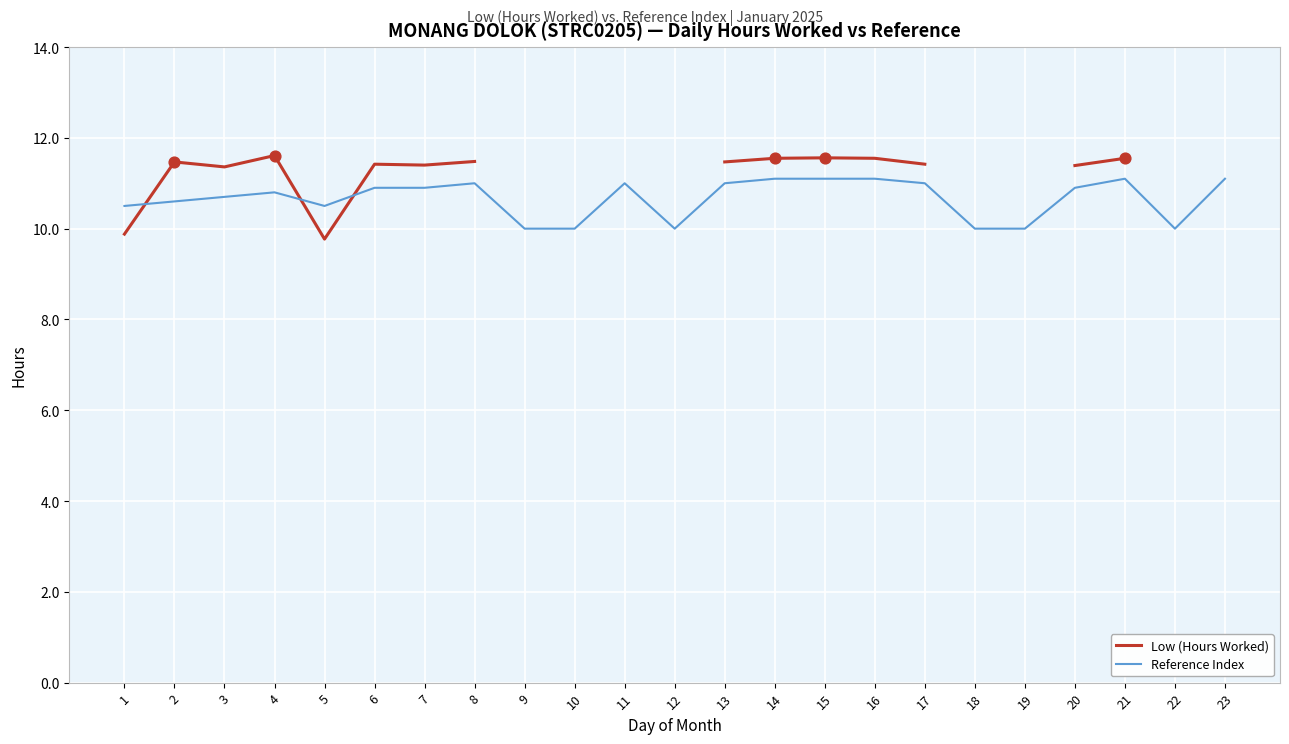

At which category is the sum across all series the highest?

15